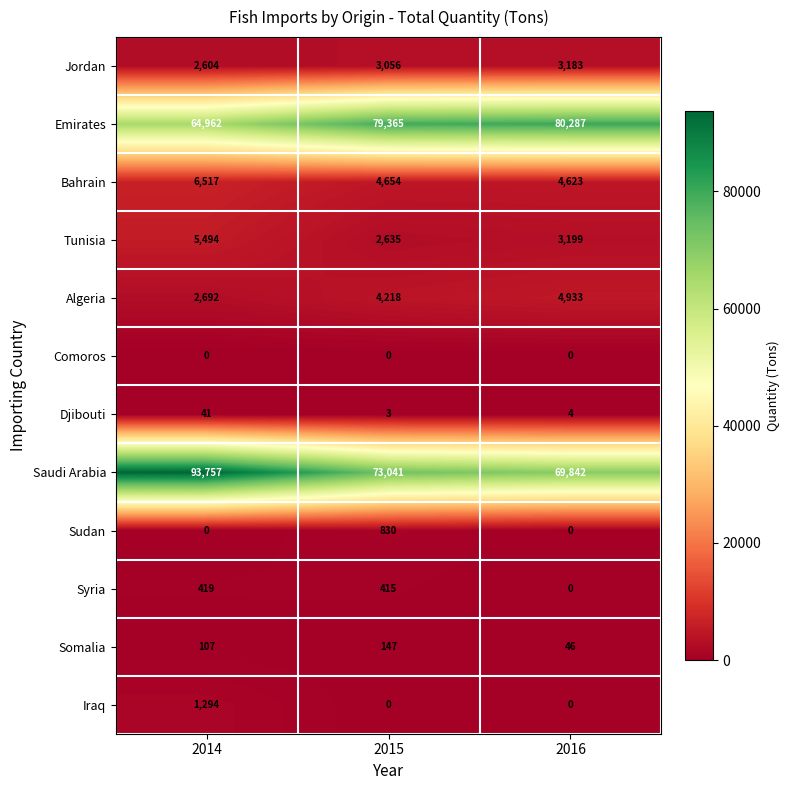

Which series has the largest total across all categories?

Saudi Arabia